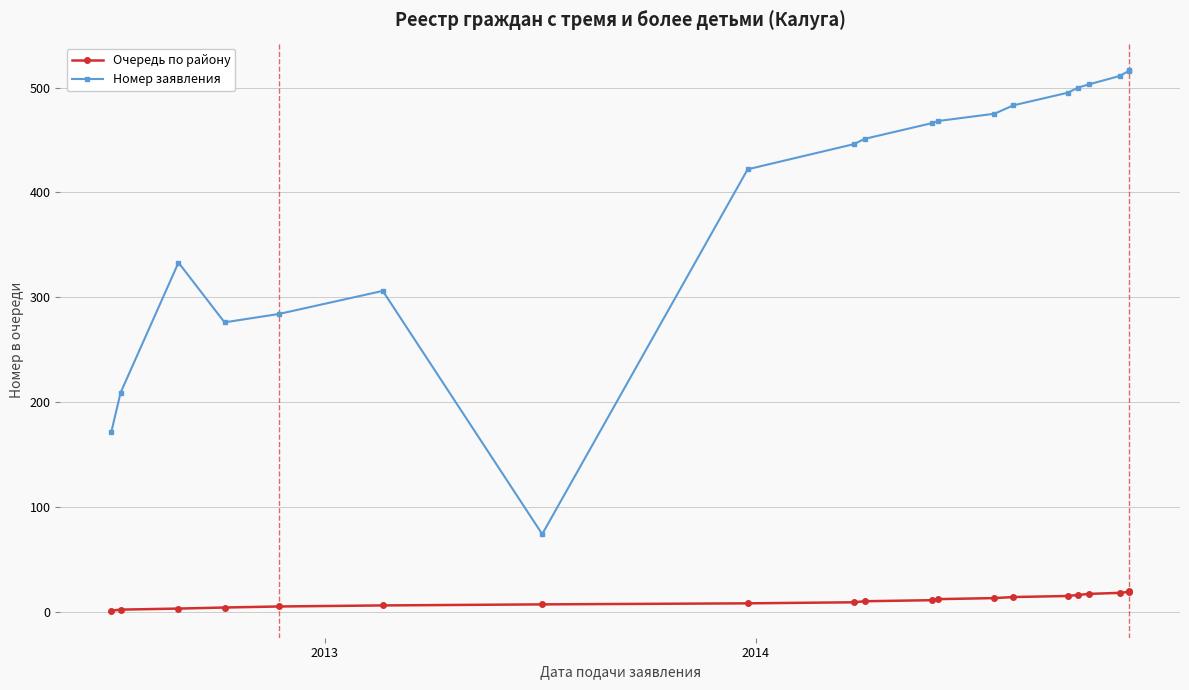

Is this an area chart (filled region under the line)?

No